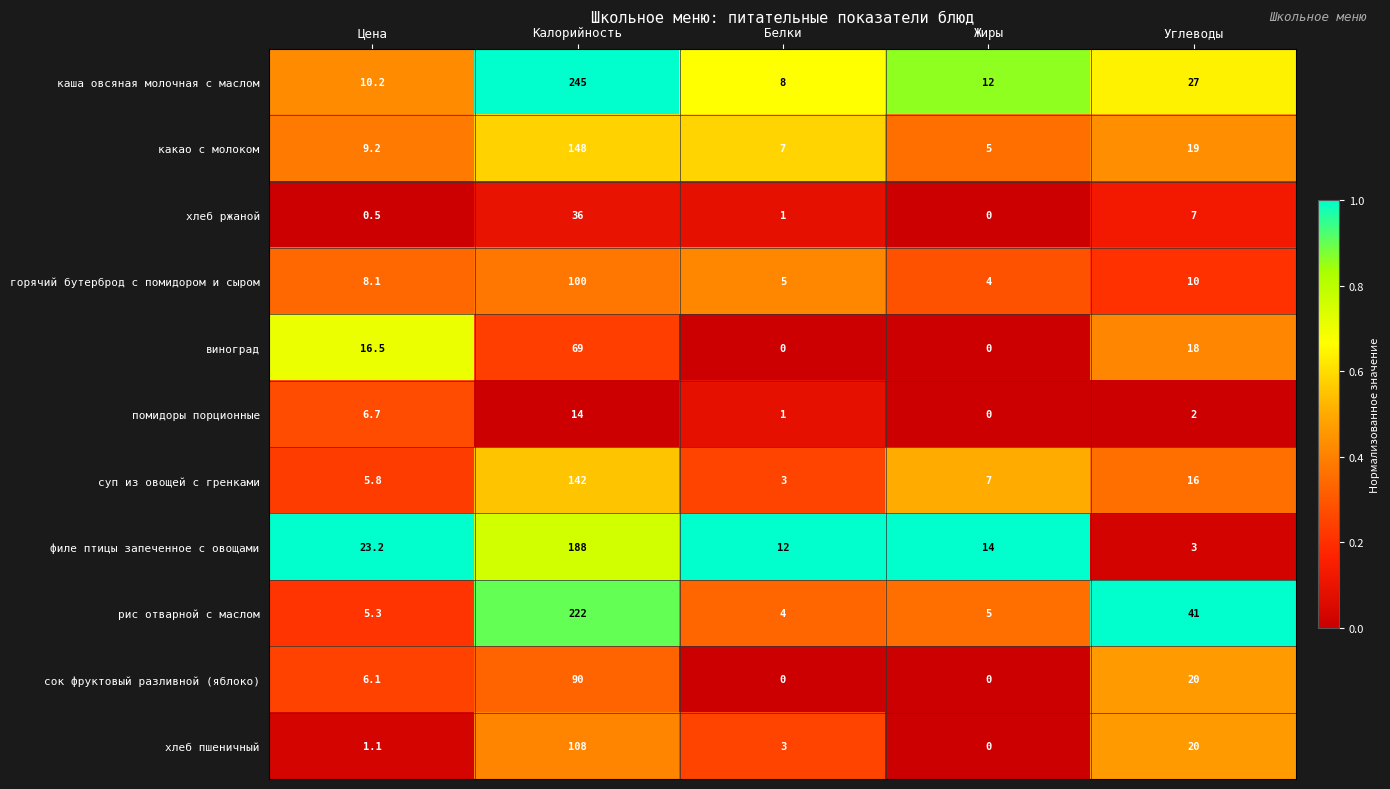

Rank the series by their maximum value, from lowest to highest.

помидоры порционные, хлеб ржаной, виноград, сок фруктовый разливной (яблоко), горячий бутерброд с помидором и сыром, хлеб пшеничный, суп из овощей с гренками, какао с молоком, филе птицы запеченное с овощами, рис отварной с маслом, каша овсяная молочная с маслом